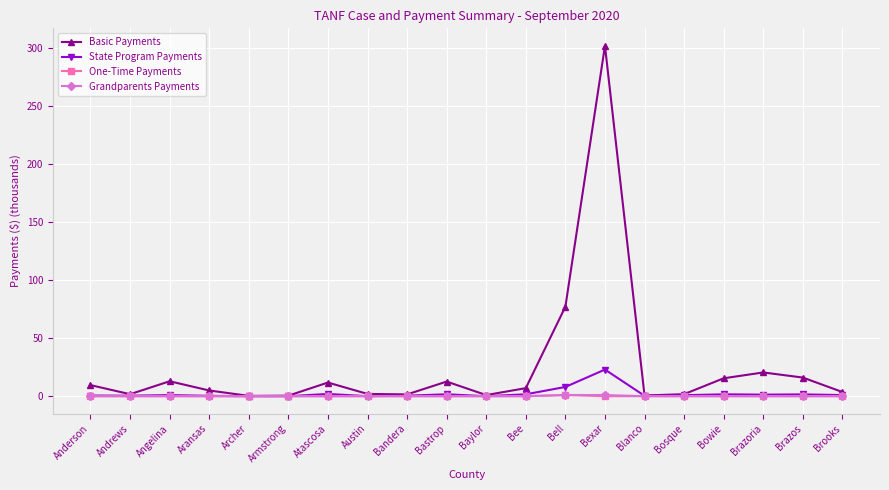

What is the difference between the maximum and second lowest values in the Basic Payments series?

301.3